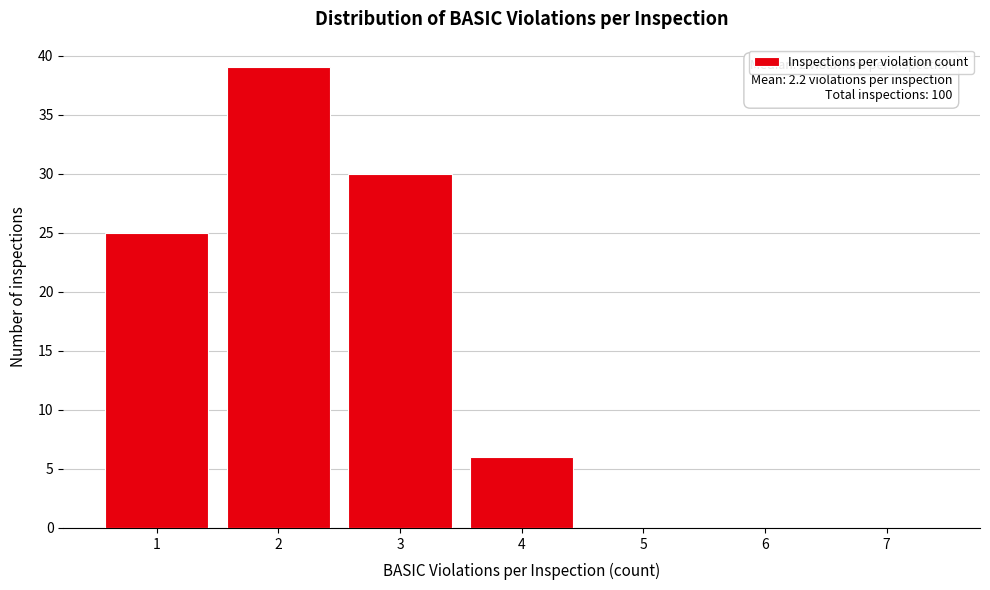

Over which range of the x-axis is the bar tallest?

1.5 to 2.5